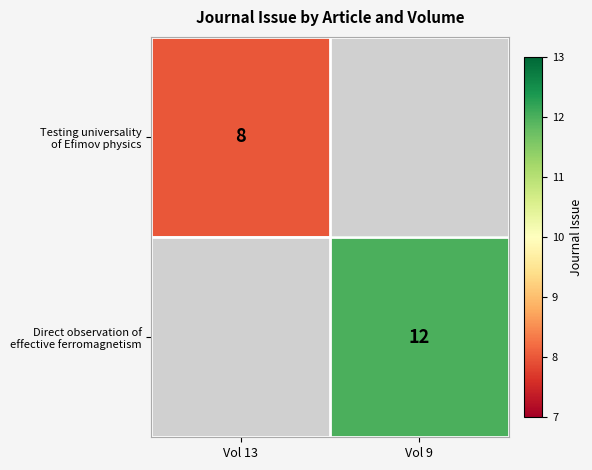

Is it true that Direct observation of effective ferromagnetism equals 12.0 at Vol 9?

True